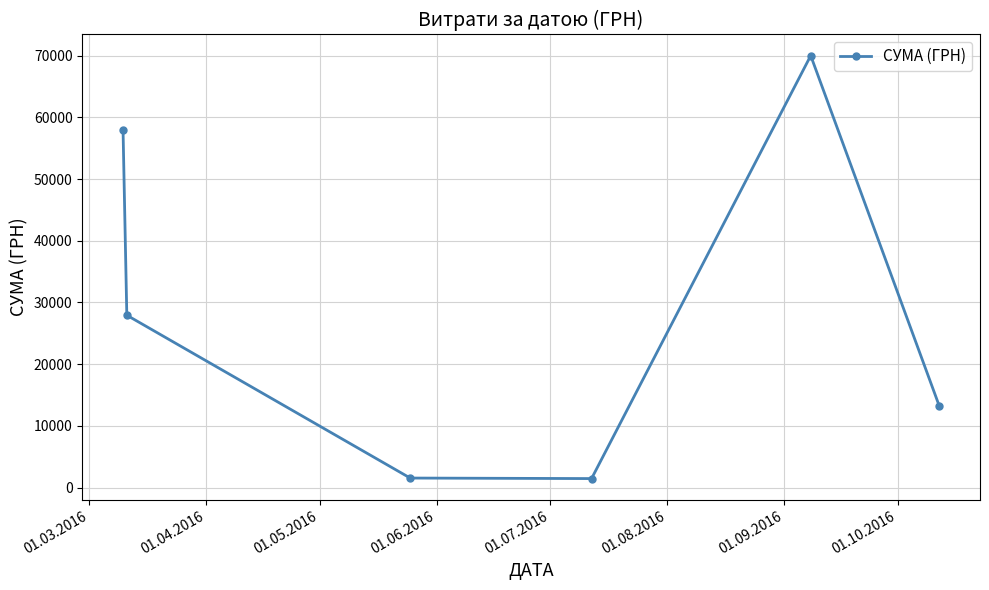

How many data points are less than 27923?

3